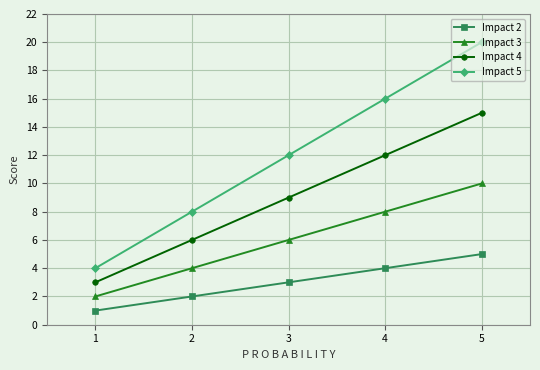

The value of Impact 3 at 4 is 1. True or false?

False